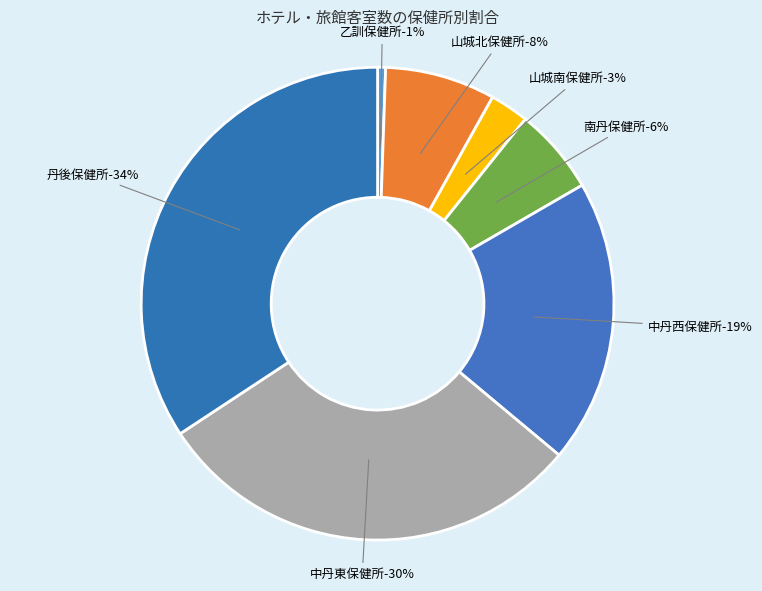

How many segments does this pie chart have?

7